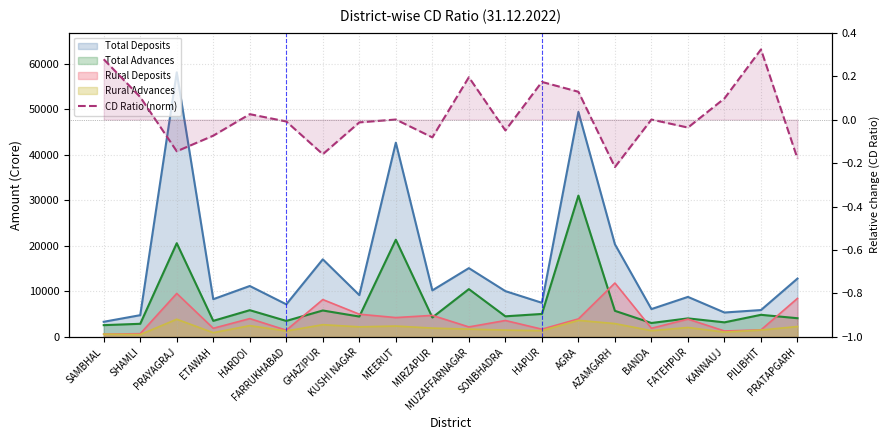

At which label is the value closest to 0?

BANDA